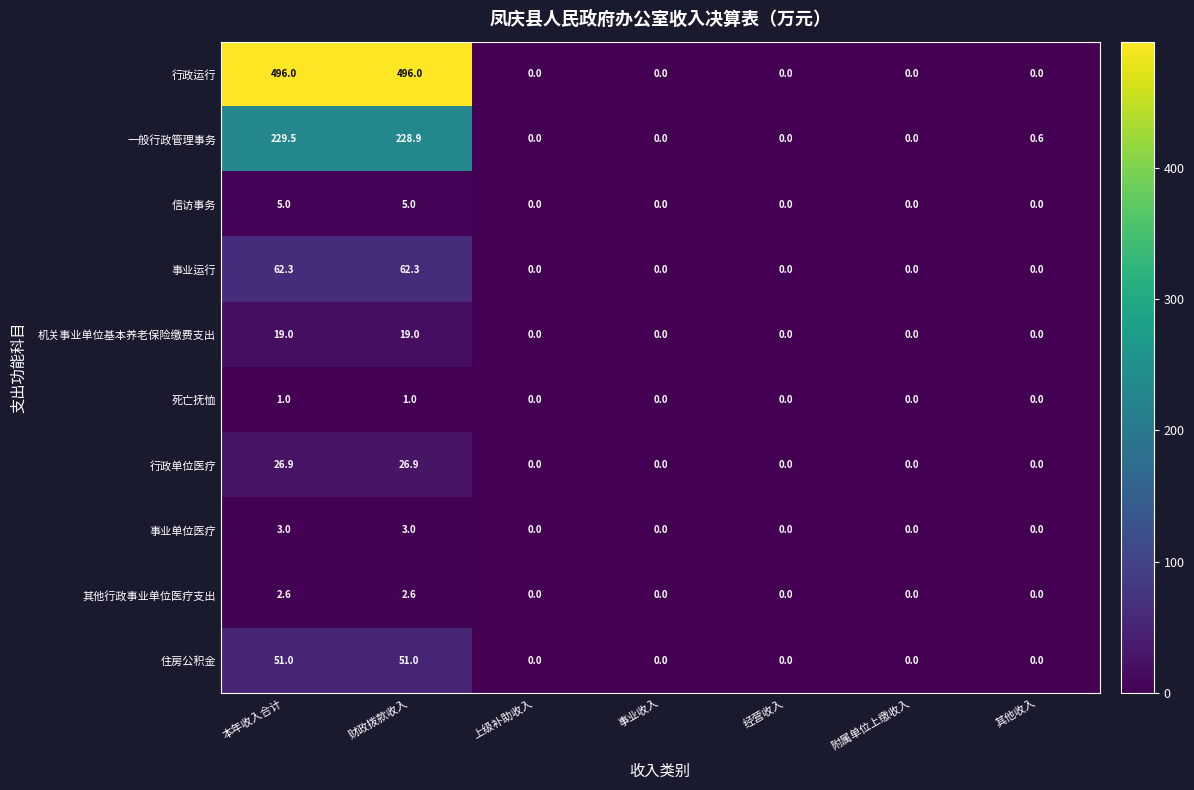

What is the average value of the 信访事务 series?

1.4